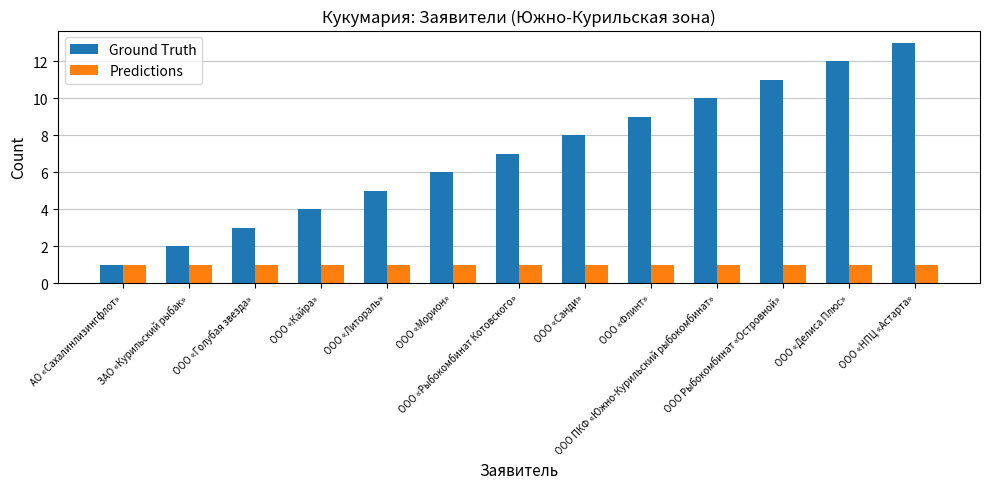

Rank the series by their average value, from highest to lowest.

Ground Truth, Predictions